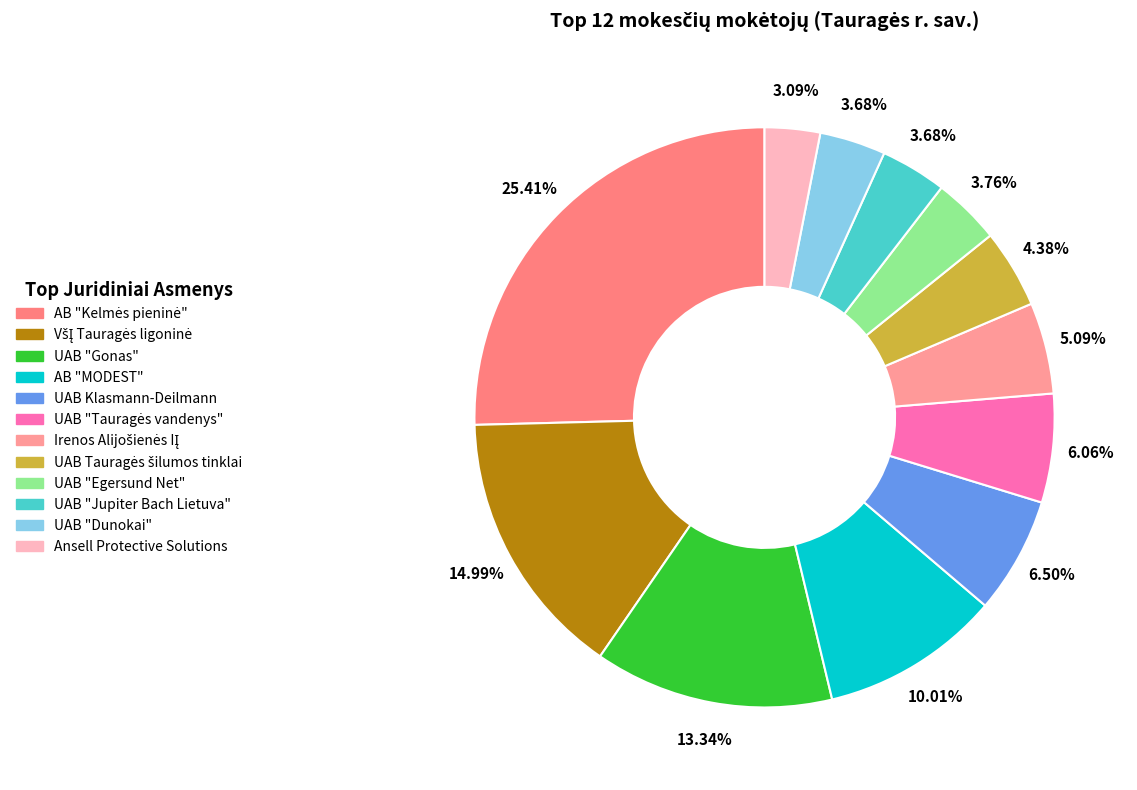

True or false: Ansell Protective Solutions accounts for 11% of the total.

False